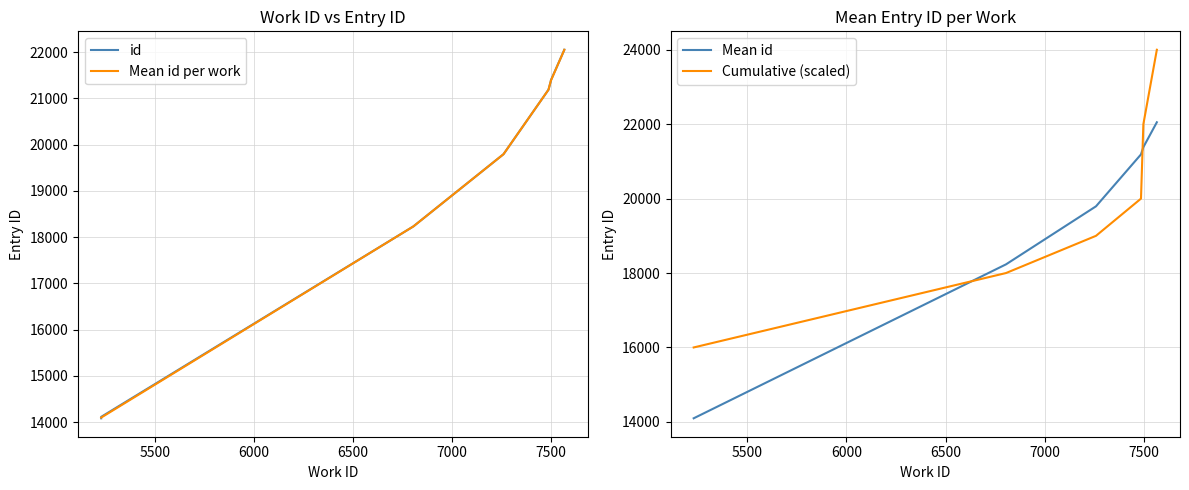

What is the lowest value of the Mean id per work series?

14096.5